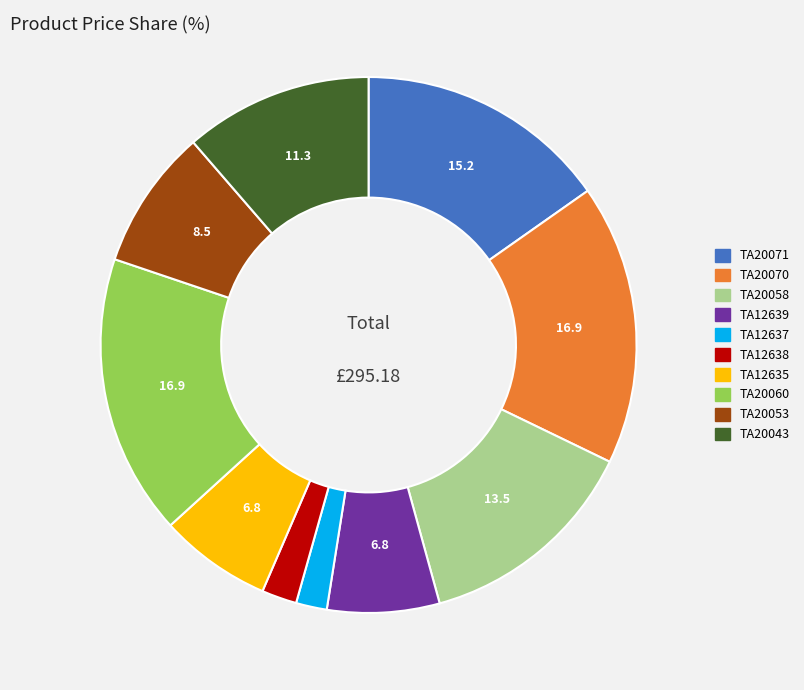

What is the ratio of the value at TA12639 to the value at TA12635?

1.0